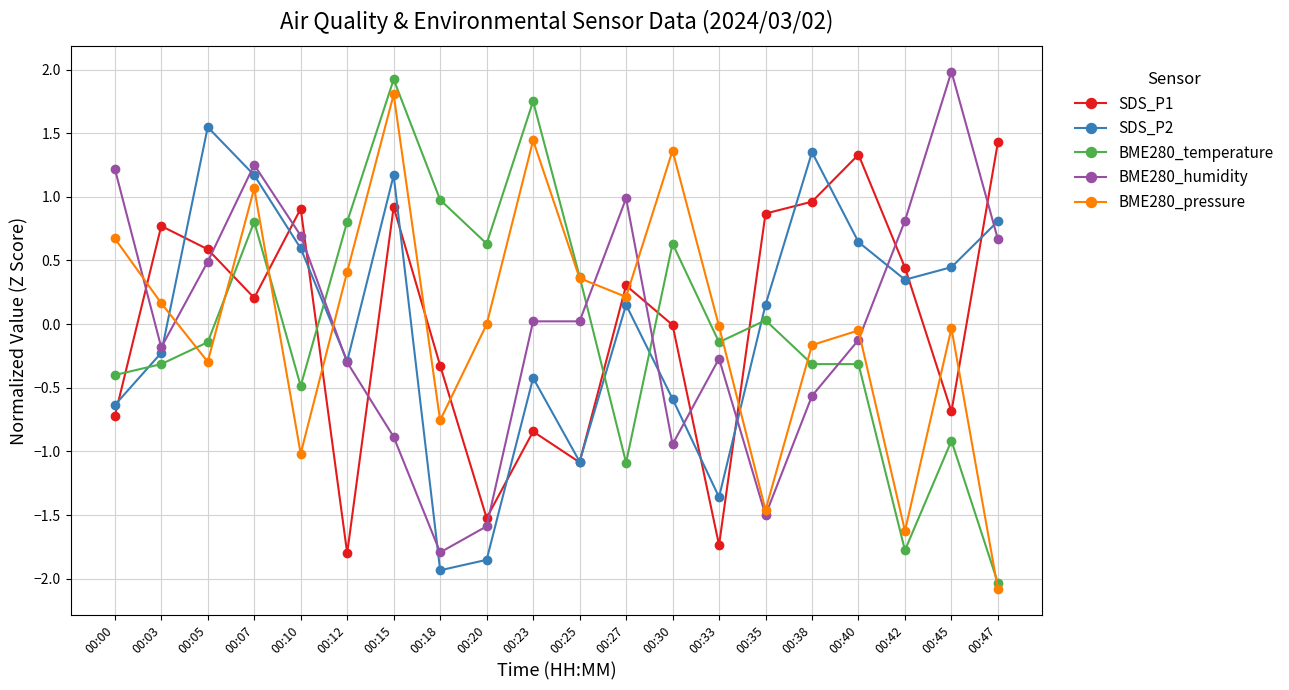

What is the maximum value for BME280_humidity?

2.0